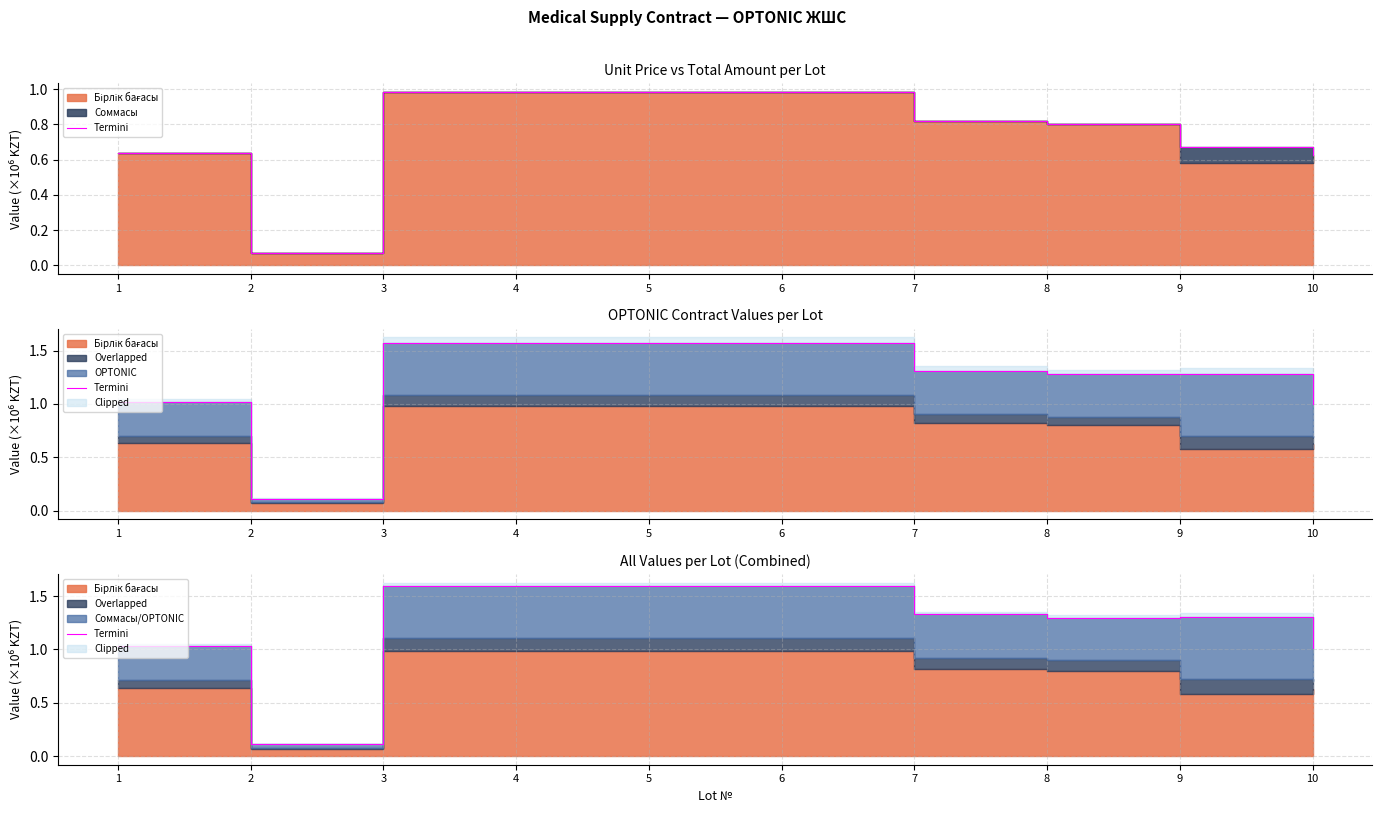

Rank the categories by value from highest to lowest.

3, 4, 5, 6, 7, 9, 8, 1, 10, 2